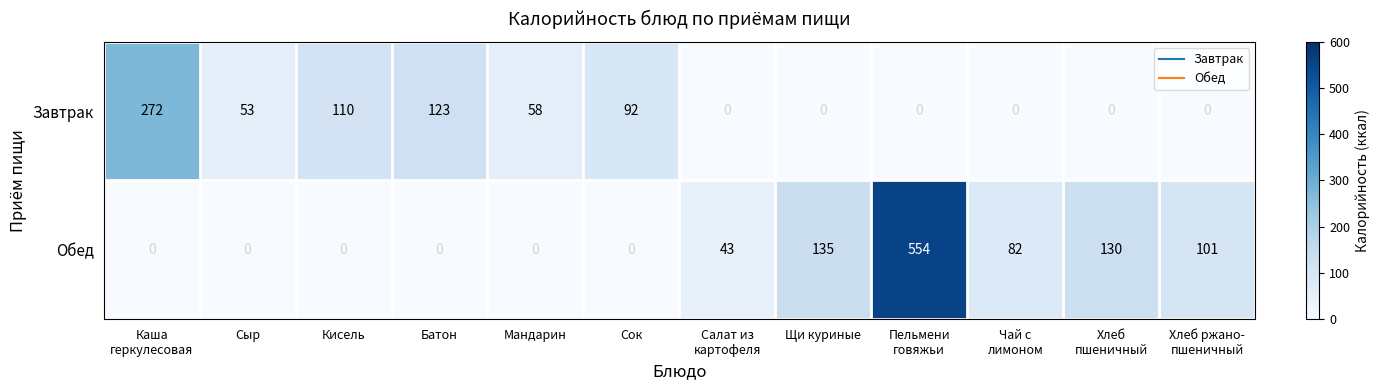

Is it true that Завтрак equals 79 at Сыр?

False